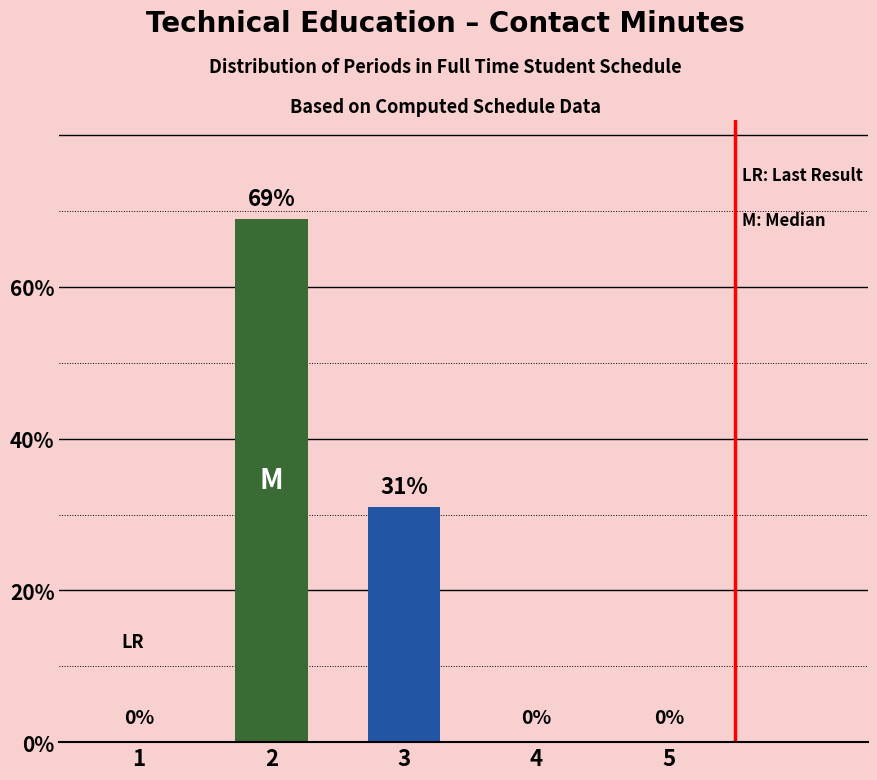

What is the maximum value shown in the chart?

69